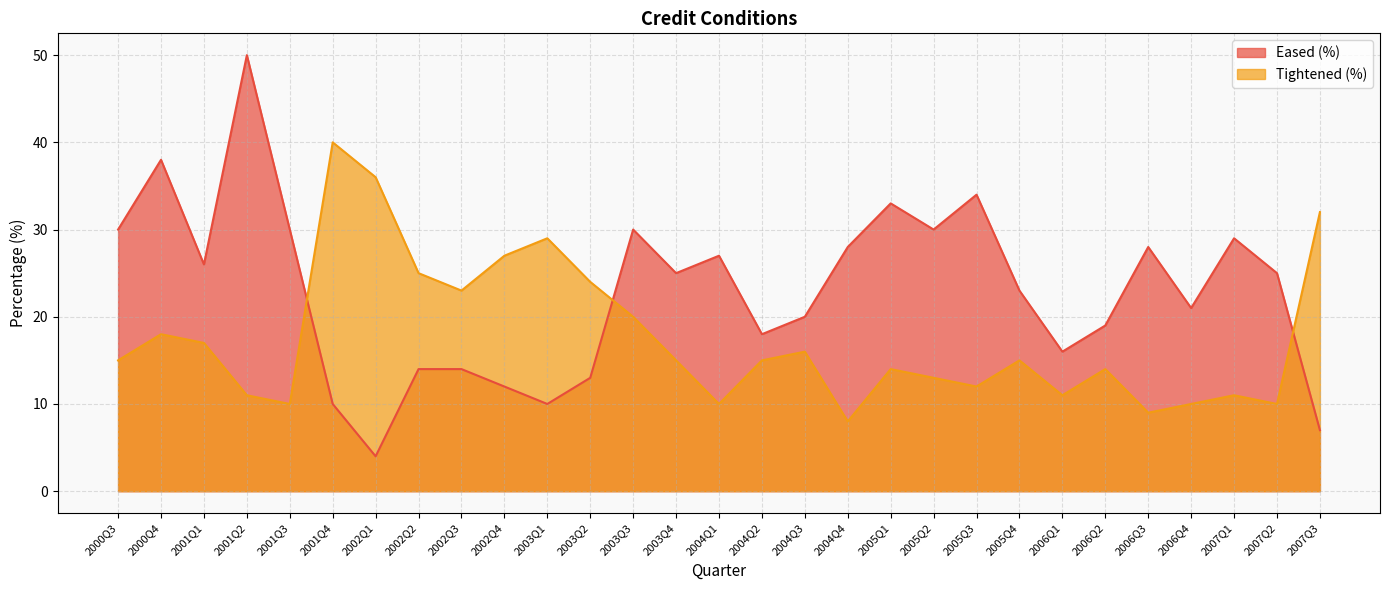

Does the chart have visible grid lines?

Yes